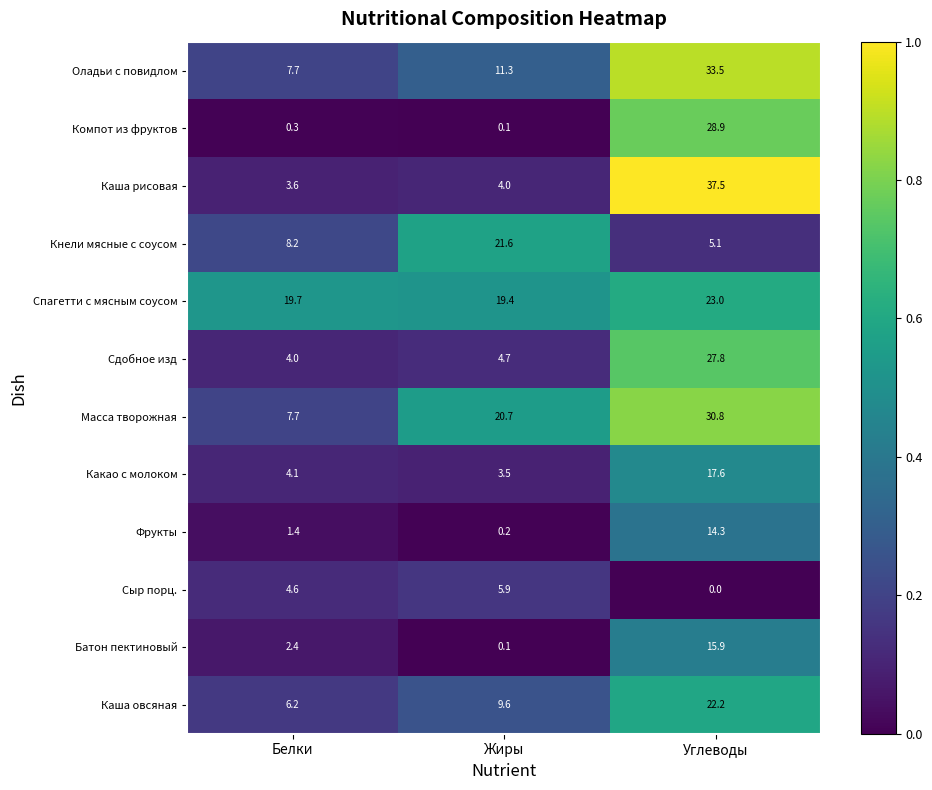

Which category has the highest value across all series?

Углеводы